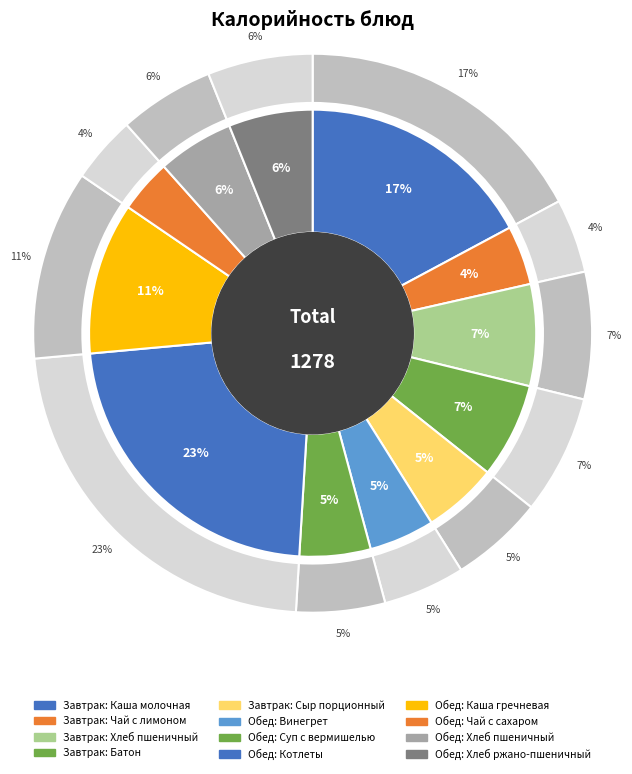

The Винегрет овощной slice represents 5% of the pie. True or false?

True